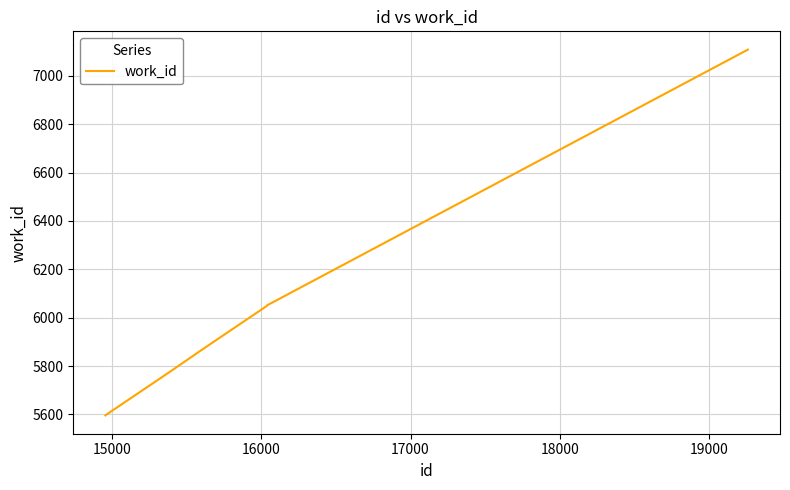

What is the minimum value shown in the chart?

5596